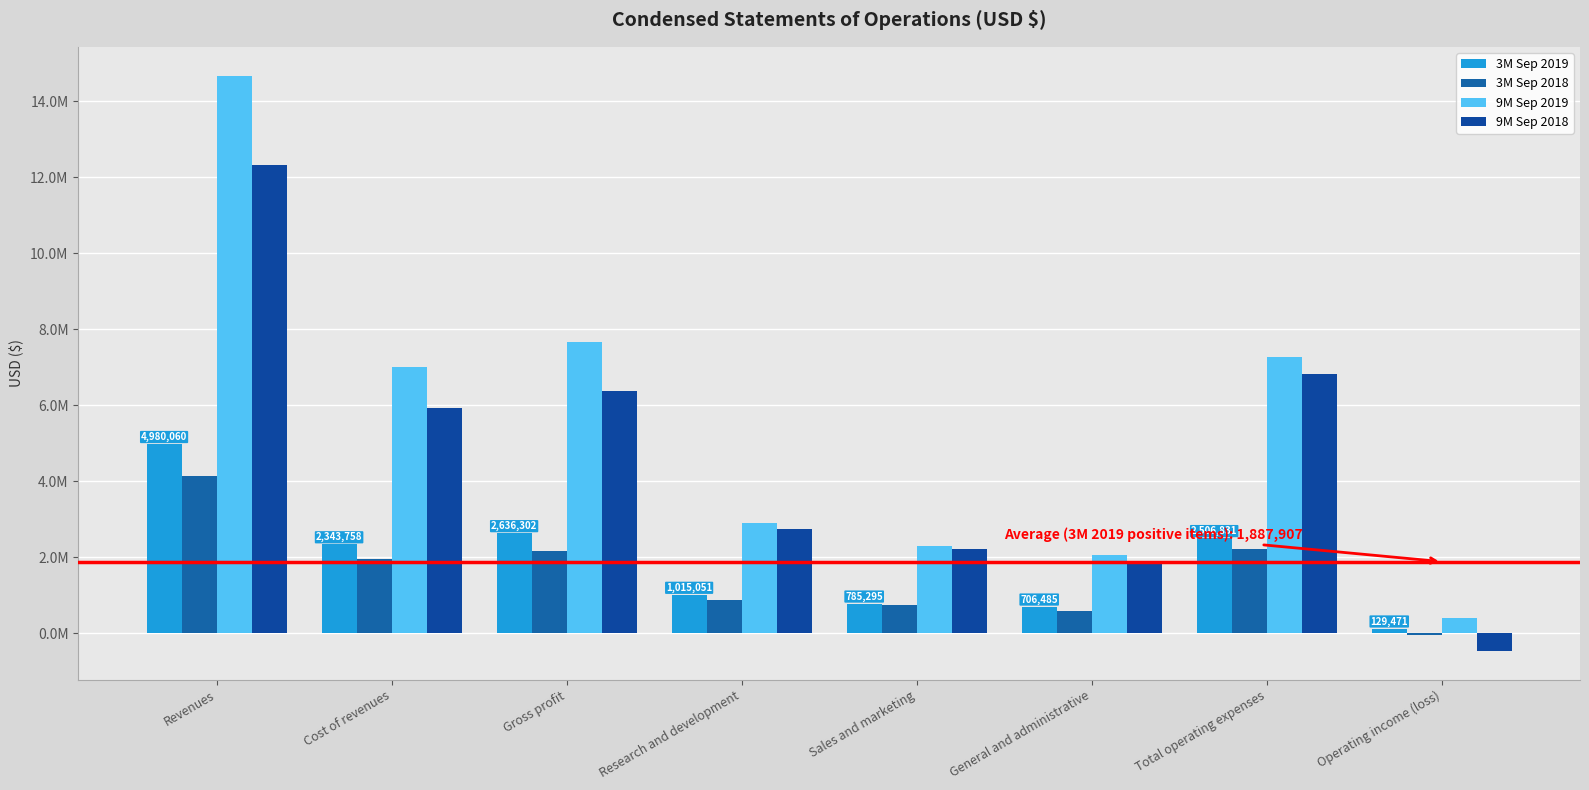

Are the bars grouped side by side (vs. stacked)?

Yes